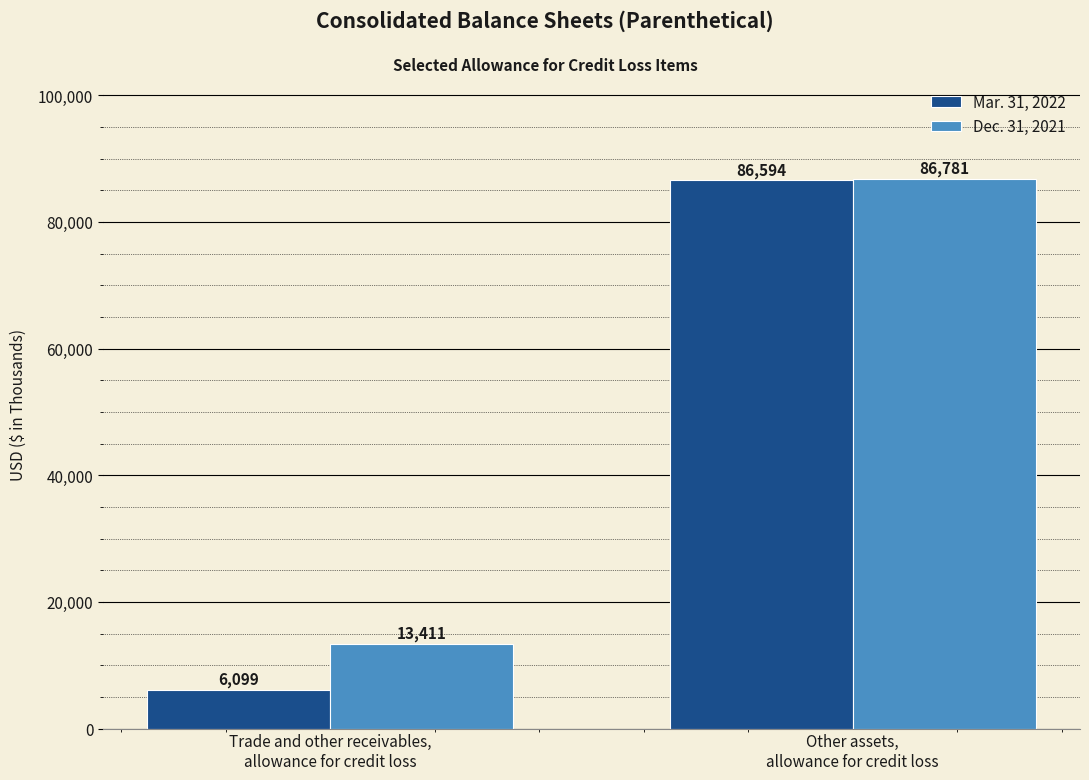

At how many categories does at least one series exceed 41174?

1